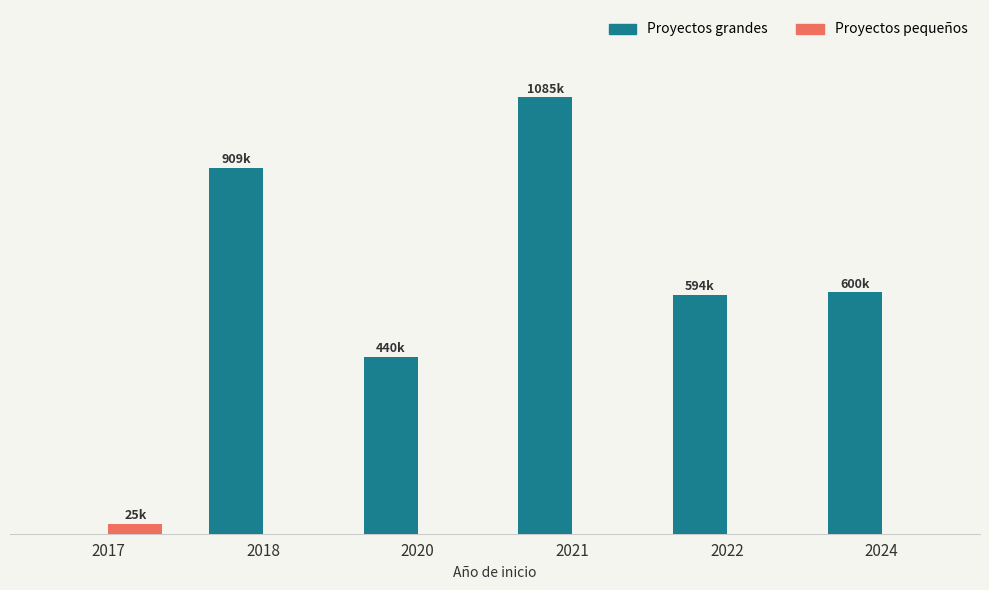

Is the value of Proyectos pequeños at 2017 greater than the value of Proyectos grandes at 2022?

No